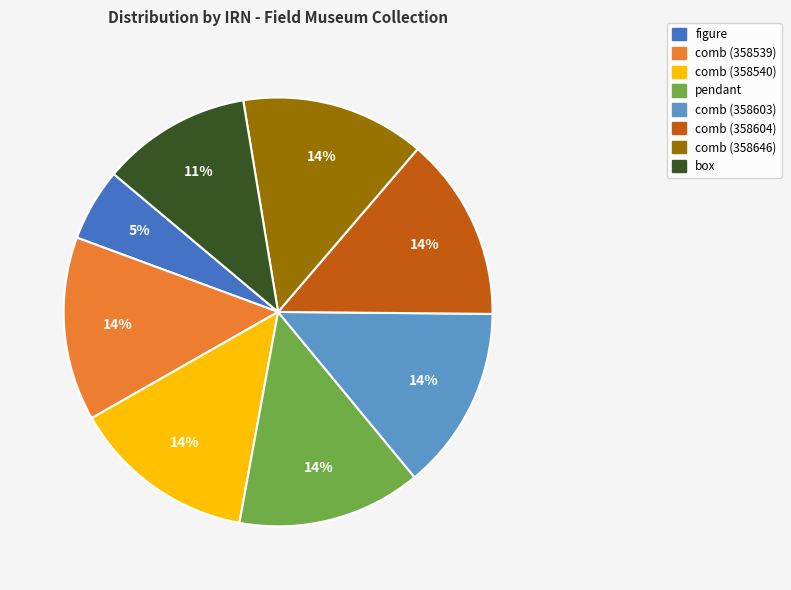

To the nearest percent, what is the combined percentage of box and comb (358540)?

25%